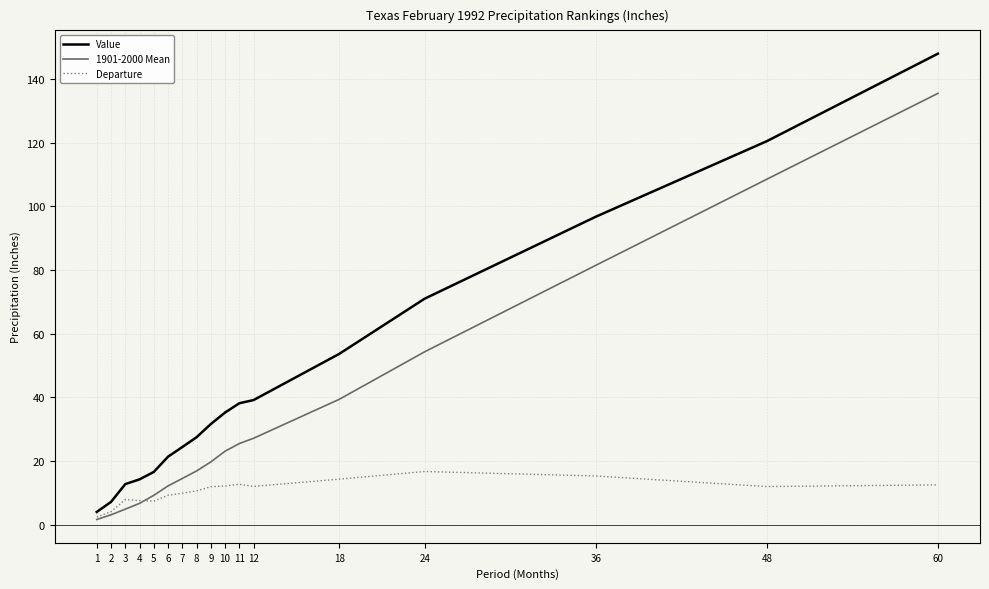

At which label is Value closest to 76?

24